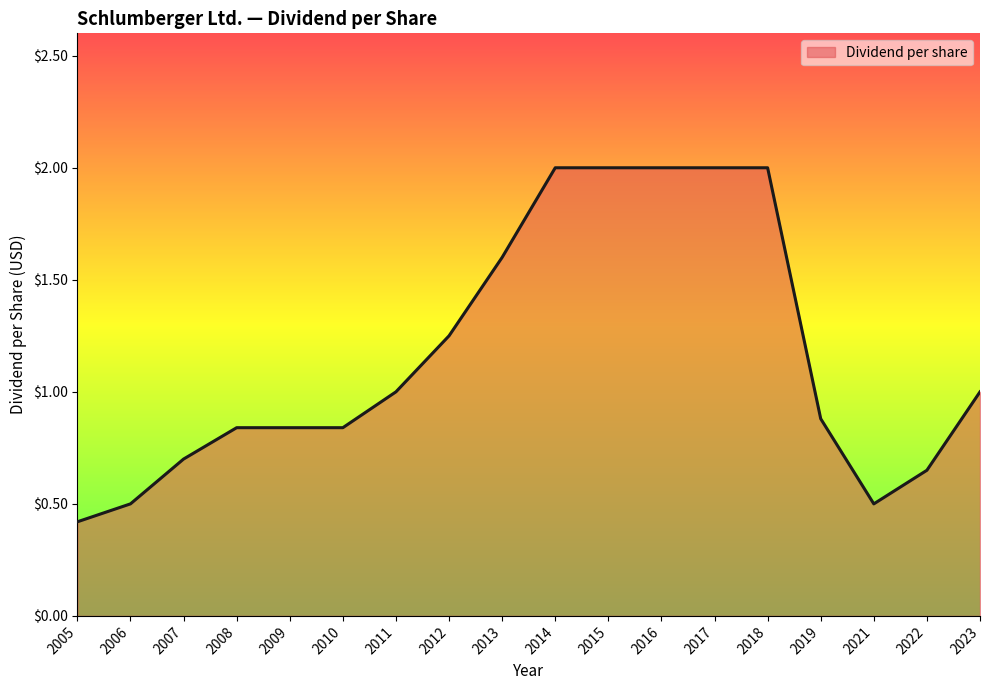

The value at 2006 is 0.5. True or false?

True